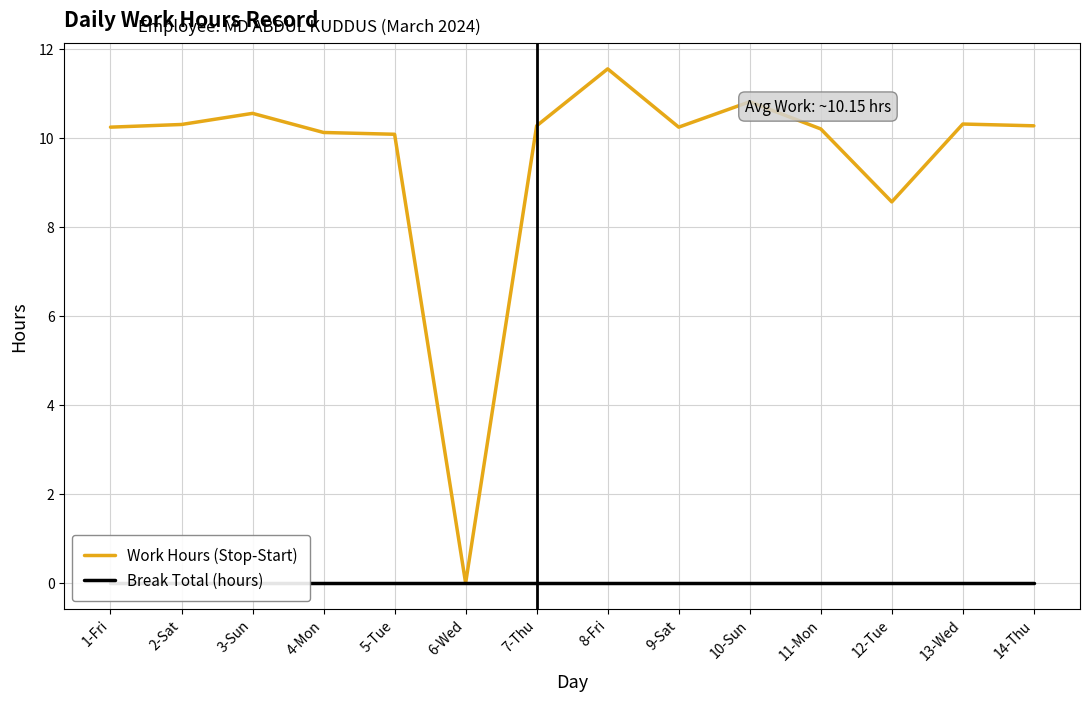

Read the Work Hours (Stop-Start) value at 14-Thu.

10.3